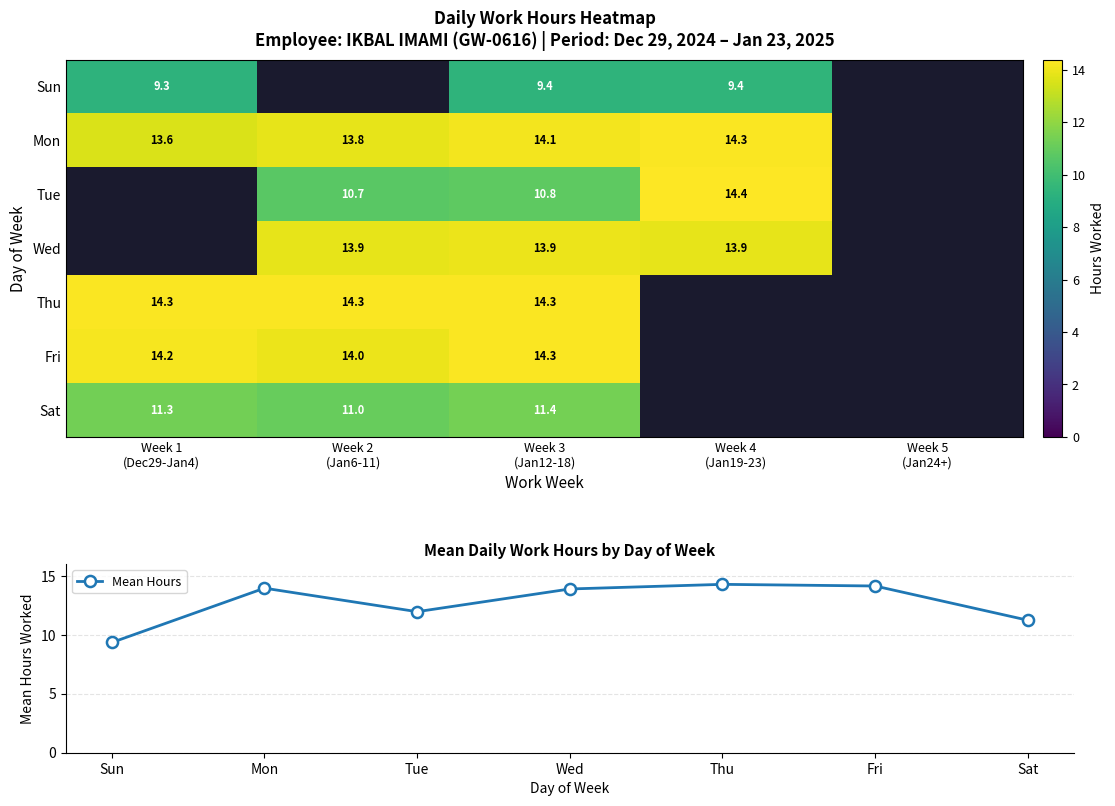

Between Week 5
(Jan24+) and Week 4
(Jan19-23), which is larger?

Week 4
(Jan19-23)